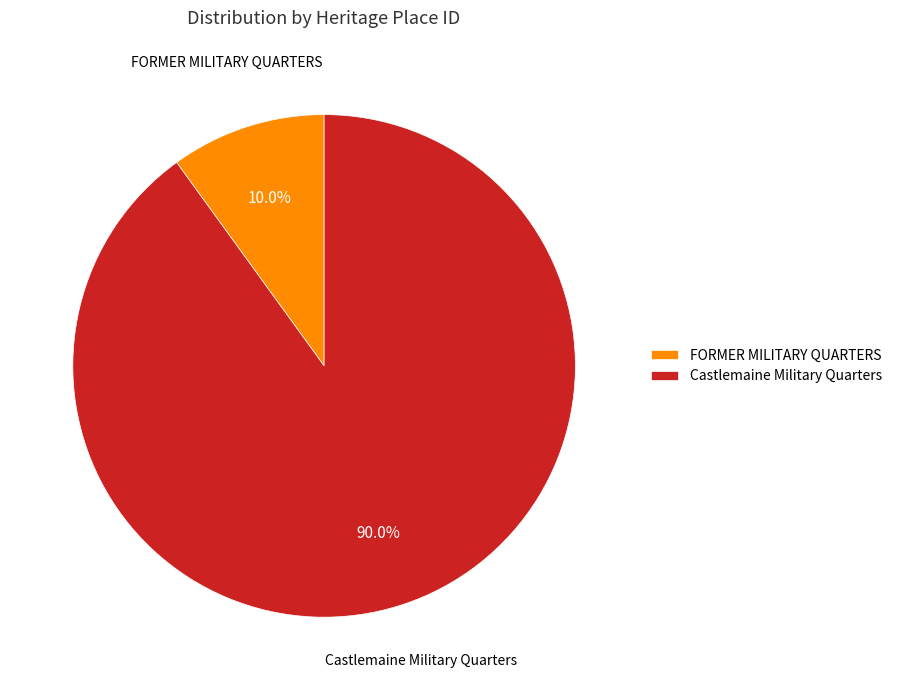

What percentage is the FORMER MILITARY QUARTERS slice, to the nearest percent?

10%